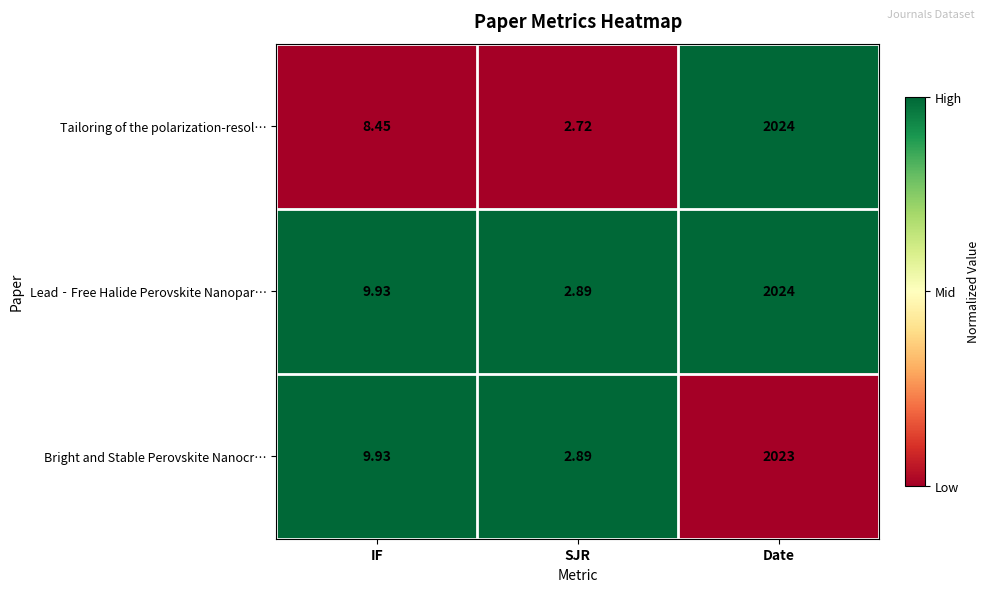

At which label does Bright and Stable Perovskite Nanocr… first exceed 9?

IF